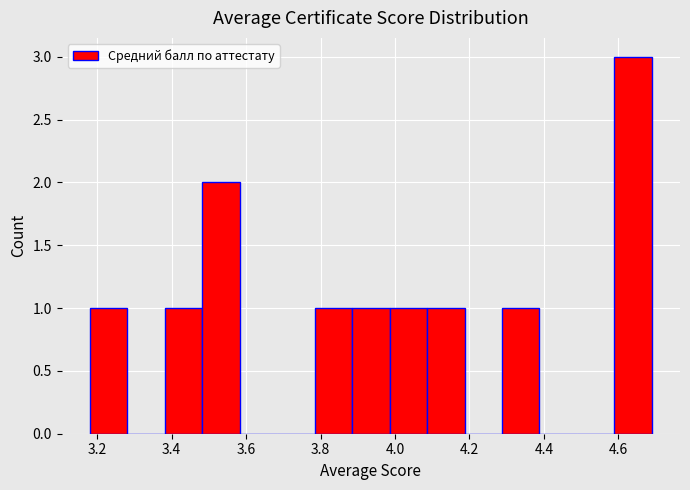

Reading left to right, transcribe this chart: for each bar, give the range it covers on the x-axis and its height. Neither the bar edges nor the heights are printed on the chart, so give them approximately, as read against the axes.

3.18 to 3.28: 1
3.28 to 3.38: 0
3.38 to 3.48: 1
3.48 to 3.58: 2
3.58 to 3.68: 0
3.68 to 3.78: 0
3.78 to 3.88: 1
3.88 to 3.98: 1
3.98 to 4.08: 1
4.08 to 4.18: 1
4.18 to 4.28: 0
4.28 to 4.38: 1
4.38 to 4.48: 0
4.48 to 4.58: 0
4.58 to 4.70: 3